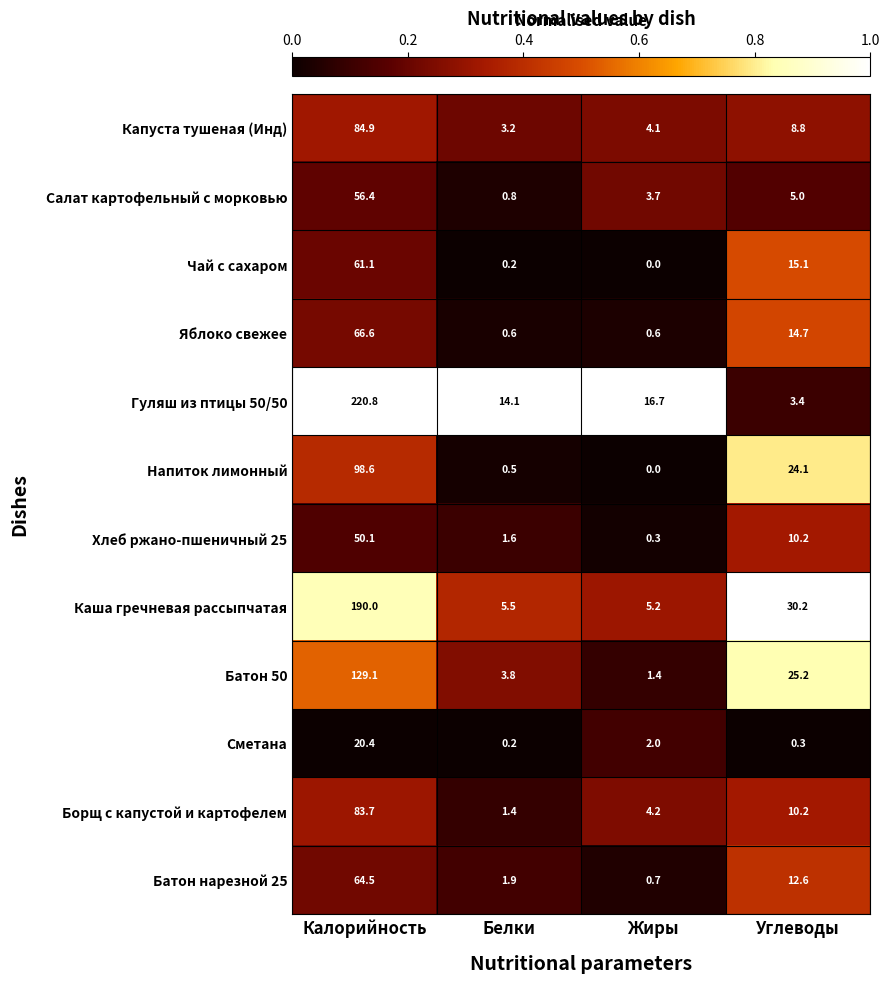

Which series has the largest total across all categories?

Гуляш из птицы 50/50